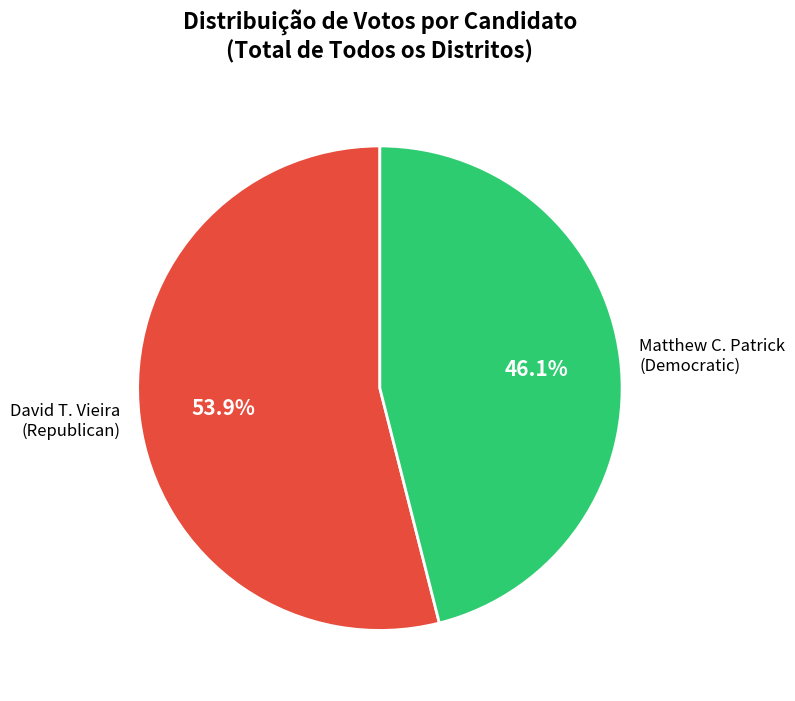

What is the ratio of the value at David T. Vieira to the value at Matthew C. Patrick?

1.2